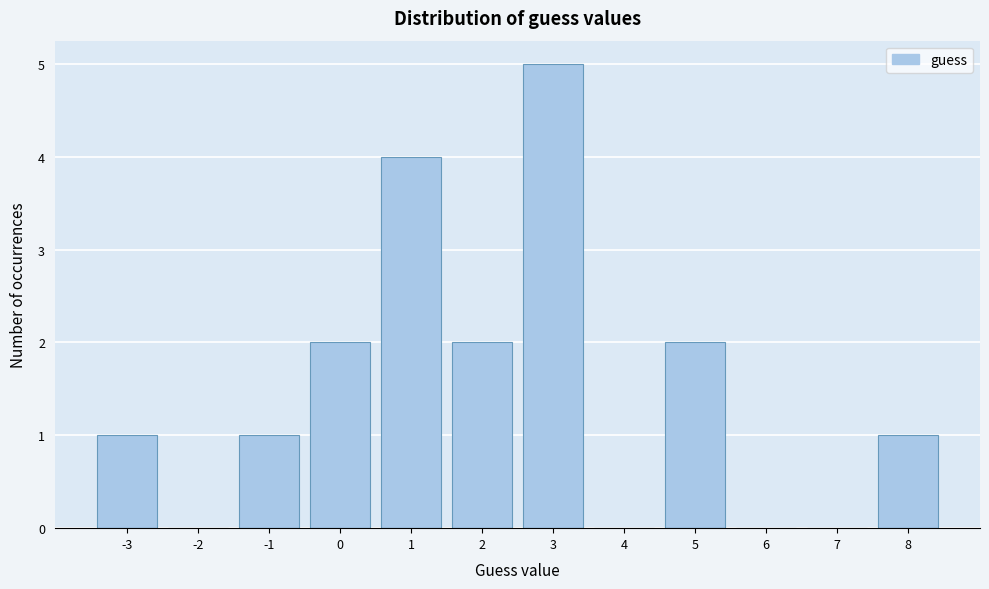

Reading left to right, transcribe all the data shown in this chart.

-3=1	-2=0	-1=1	0=2	1=4	2=2	3=5	4=0	5=2	6=0	7=0	8=1